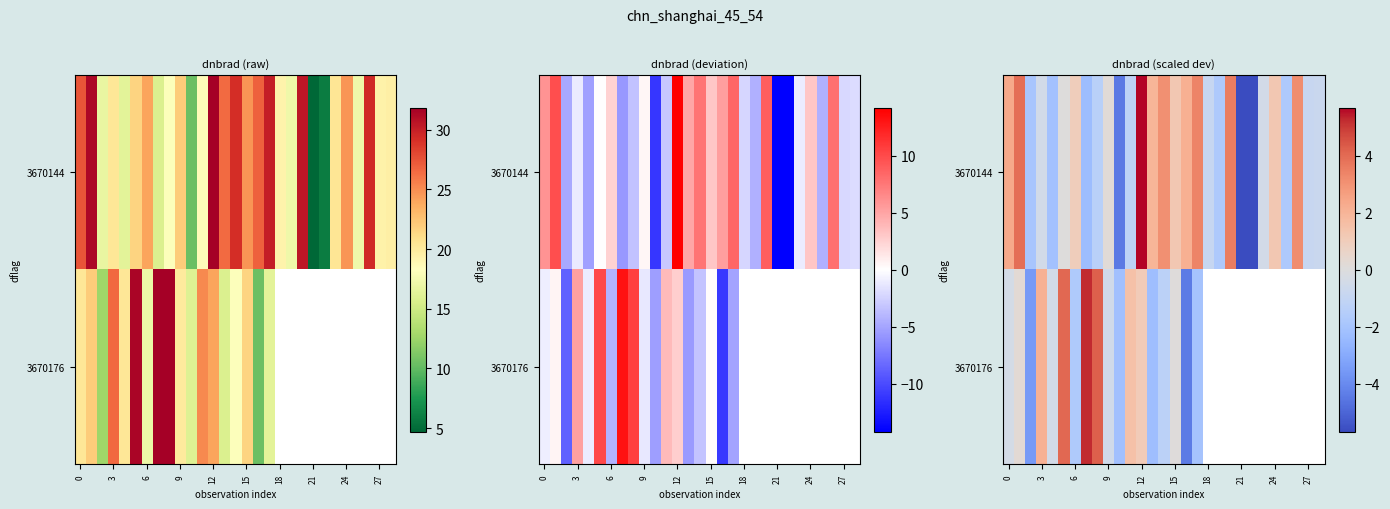

At how many categories does at least one series exceed 2?

12